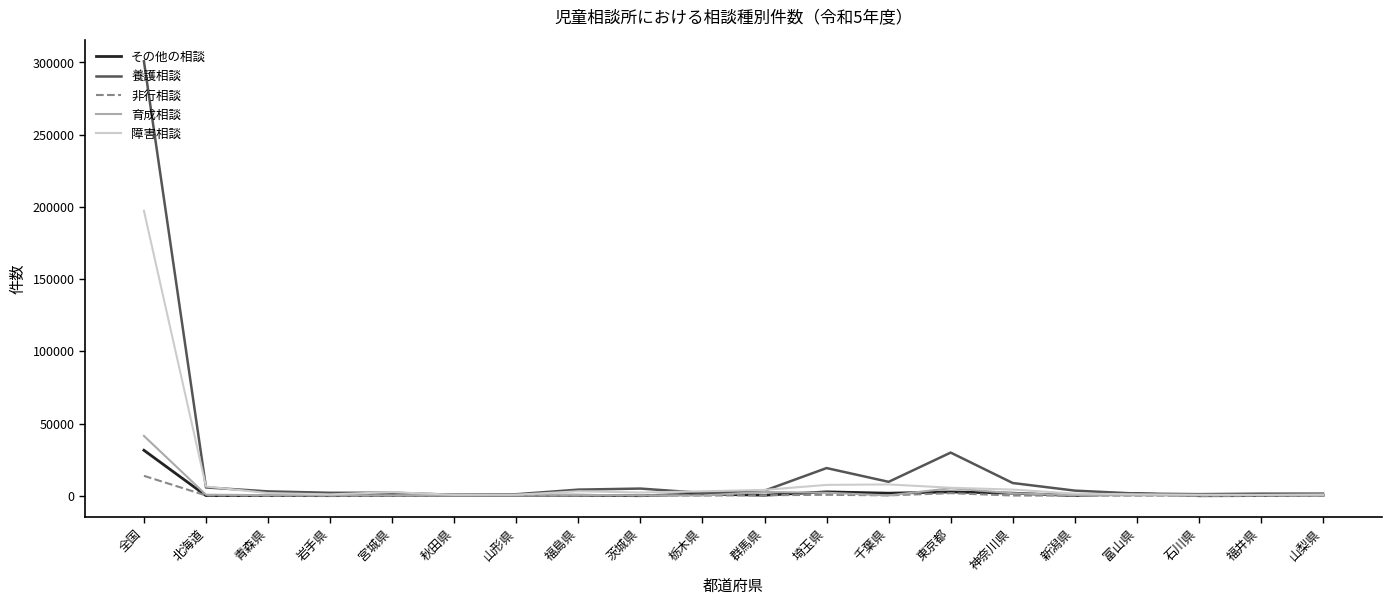

Which series has the largest range (max minus min)?

養護相談